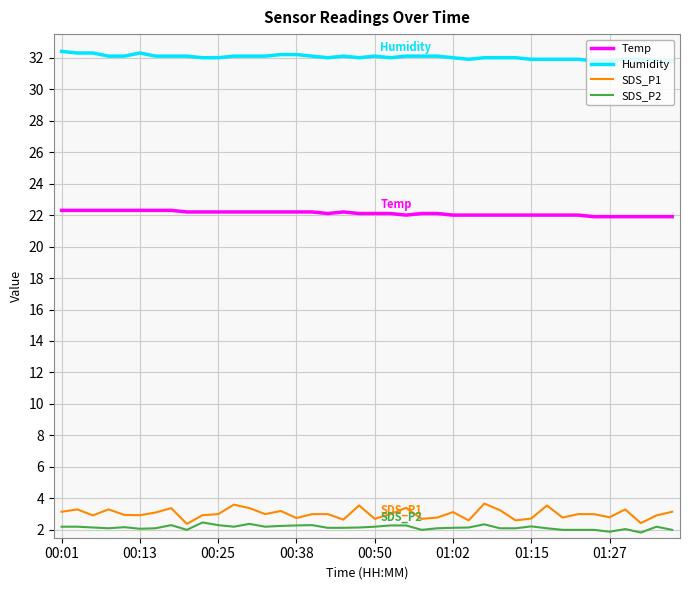

True or false: Humidity and SDS_P1 cross at least once.

False